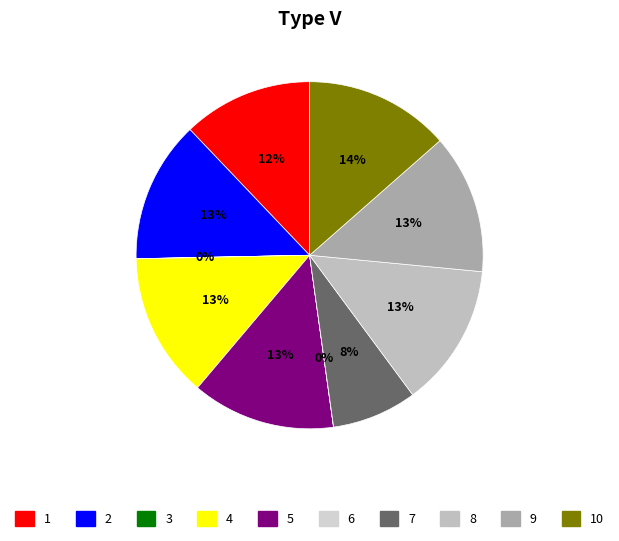

How many segments does this pie chart have?

10